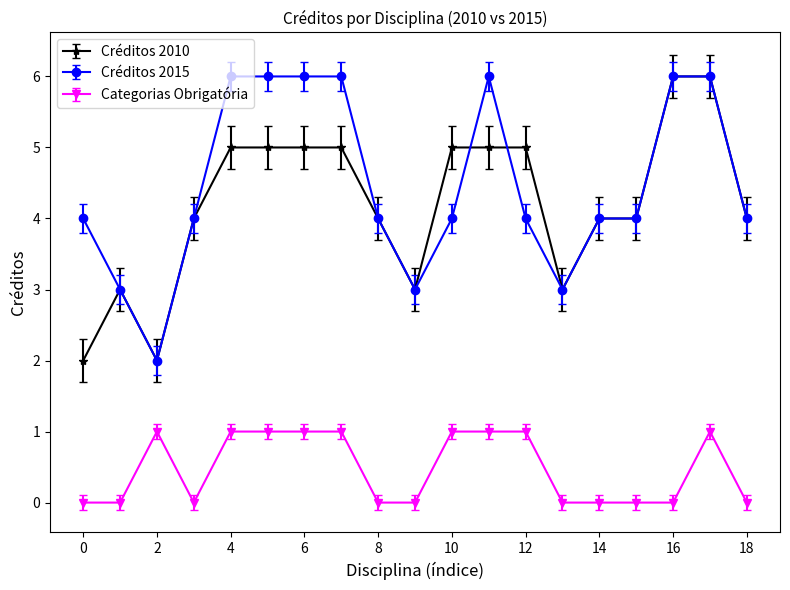

What is the value of the Créditos 2015 point at the 7th from the left?

6